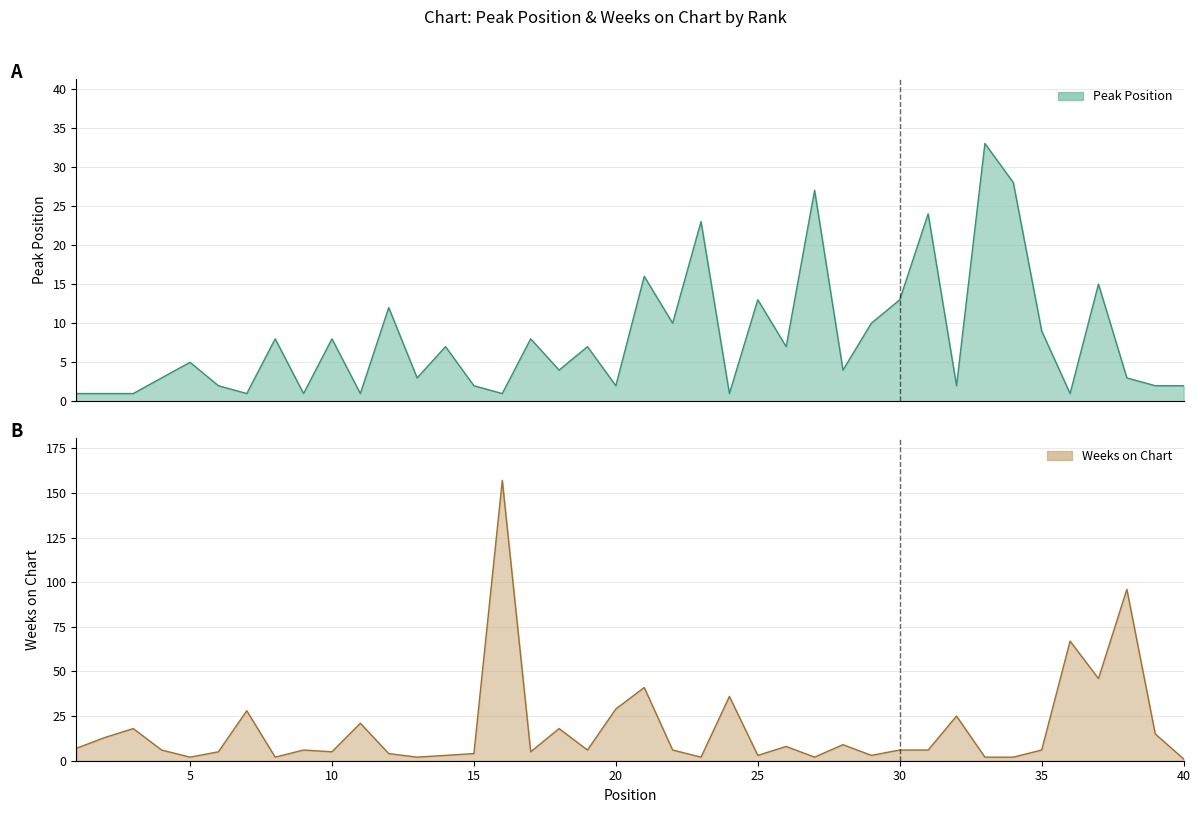

Is it true that Weeks on Chart equals 163 at 38?

False